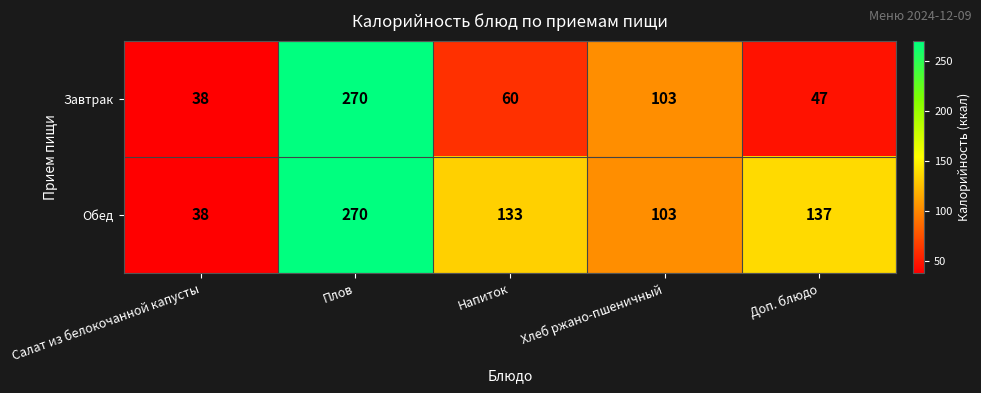

What is the total value across all series at Доп. блюдо?

184